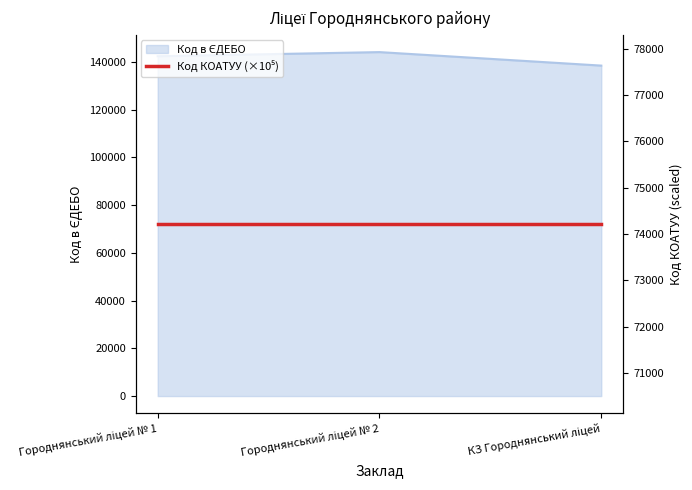

Which category has the highest value across all series?

Городнянський ліцей № 2